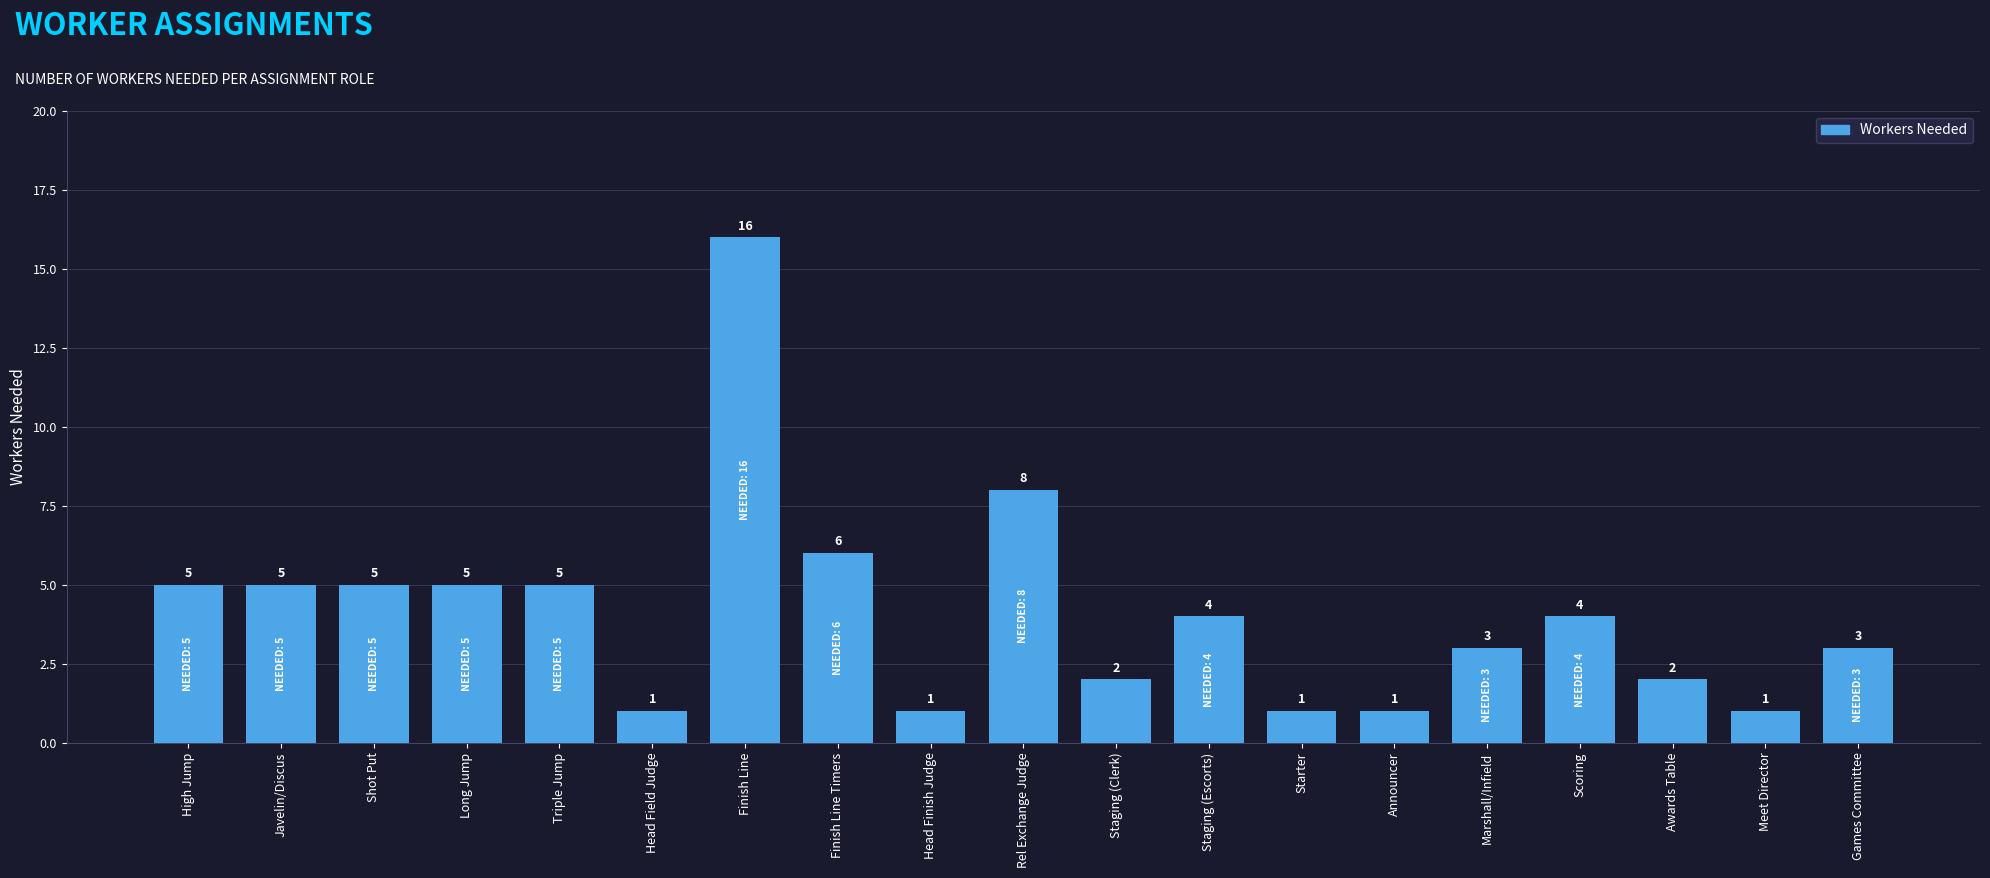

At which category does the chart reach its peak across all series?

Finish Line